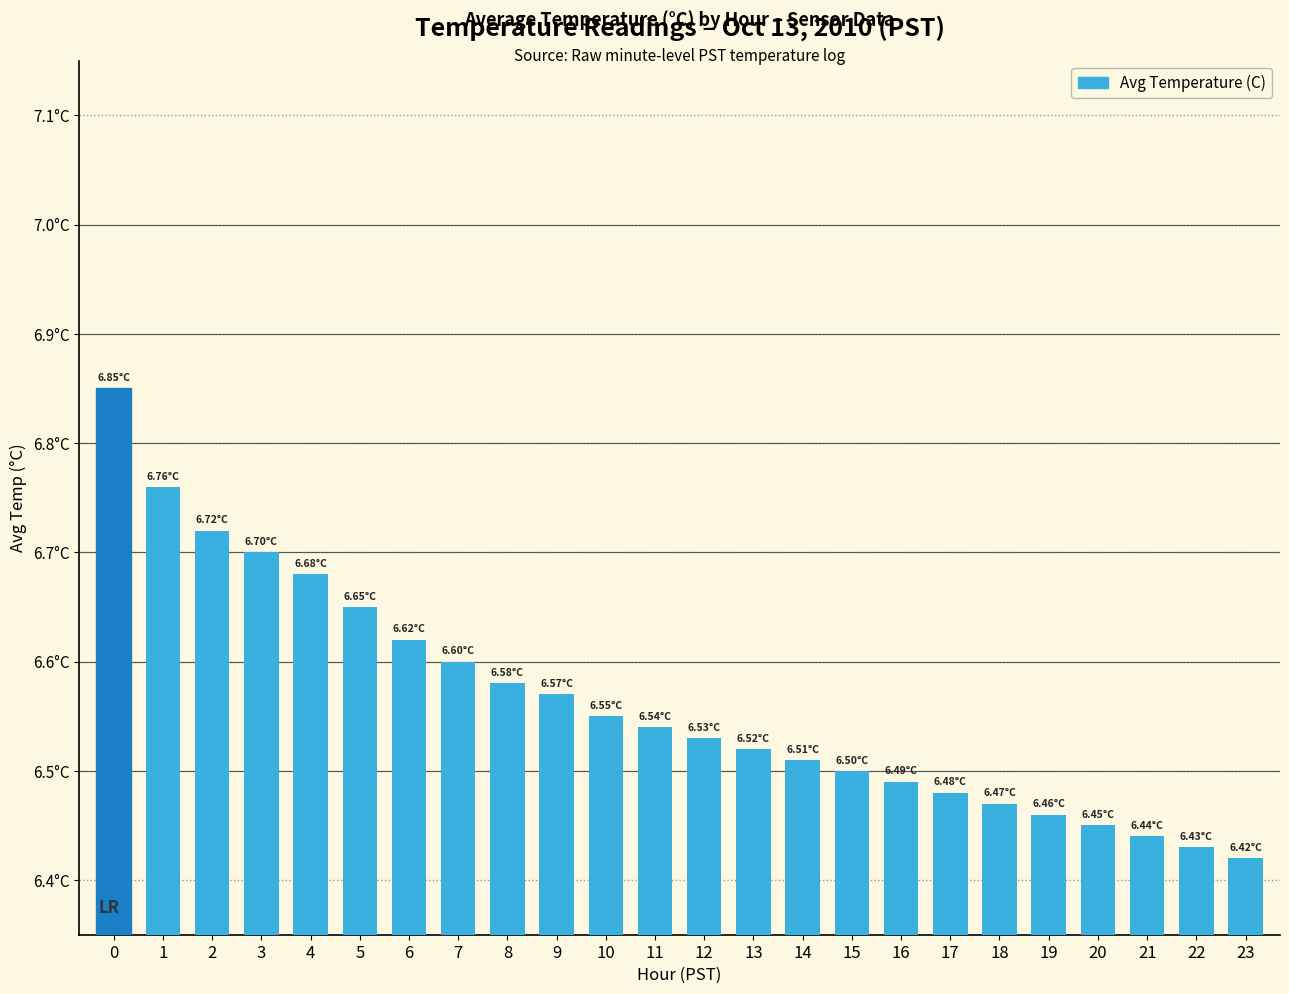

Are the bars grouped side by side (vs. stacked)?

No